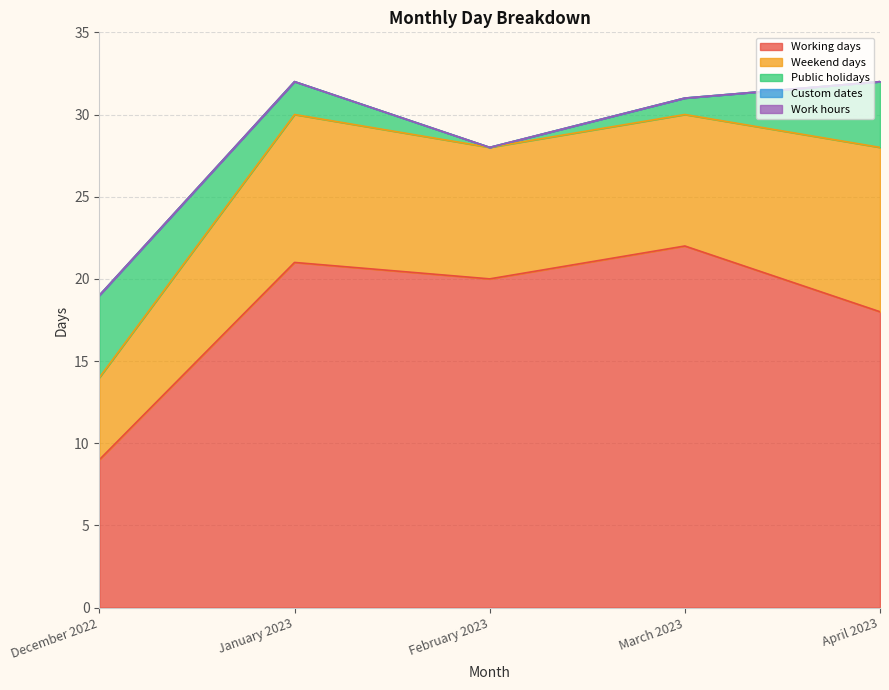

Reading left to right, extract all data points from this chart.

Working days: December 2022=9	January 2023=21	February 2023=20	March 2023=22	April 2023=18
Weekend days: December 2022=5	January 2023=9	February 2023=8	March 2023=8	April 2023=10
Public holidays: December 2022=5	January 2023=2	February 2023=0	March 2023=1	April 2023=4
Custom dates: December 2022=0	January 2023=0	February 2023=0	March 2023=0	April 2023=0
Work hours: December 2022=0	January 2023=0	February 2023=0	March 2023=0	April 2023=0